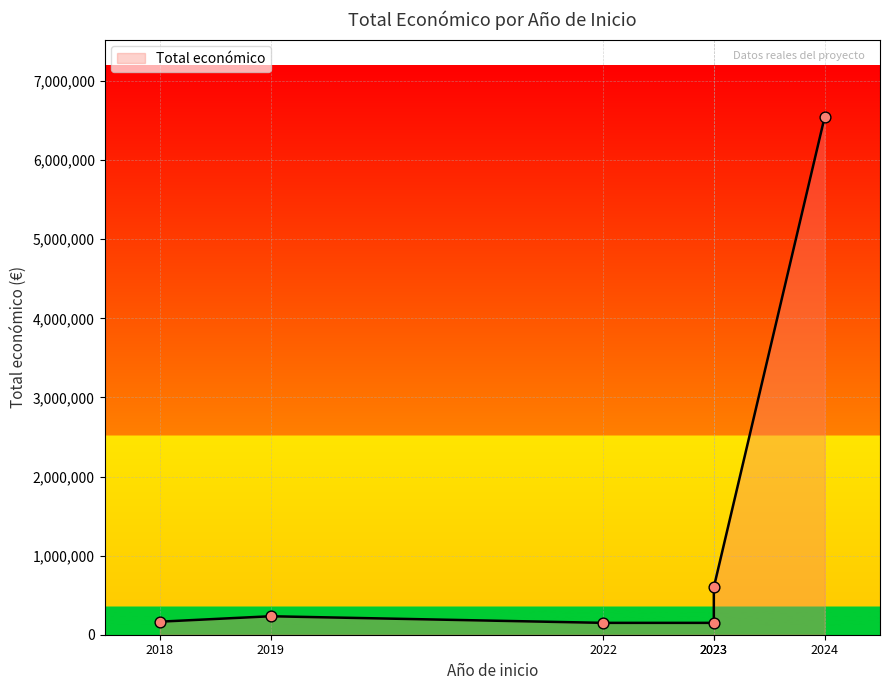

Which has a higher value, 2023 or 2022?

2023